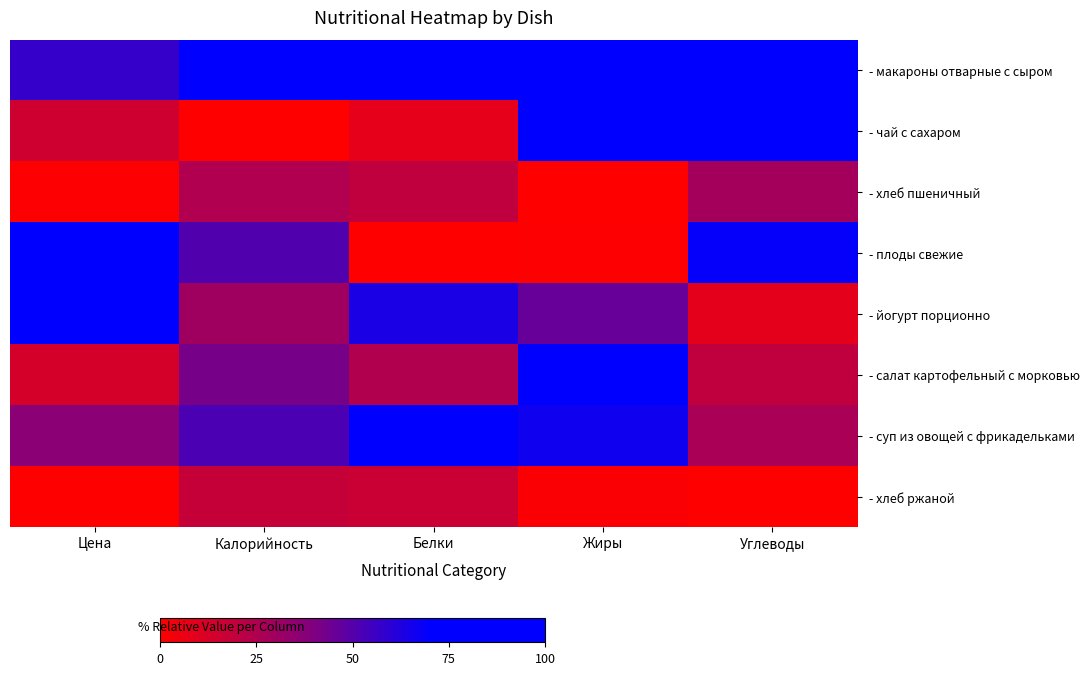

Which category has the highest value across all series?

Калорийность